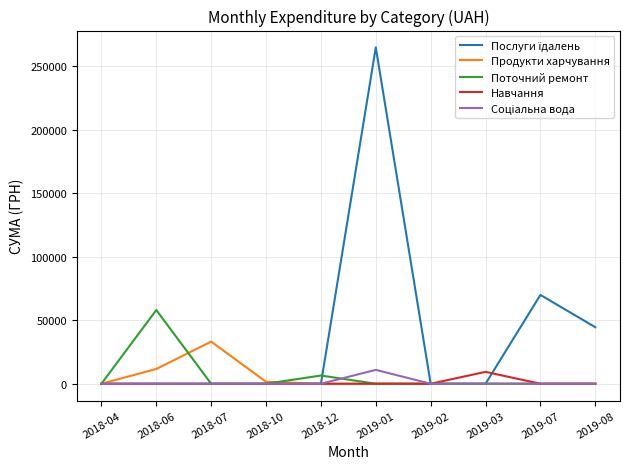

What is the difference between the highest and lowest values at 2018-12?

6473.7